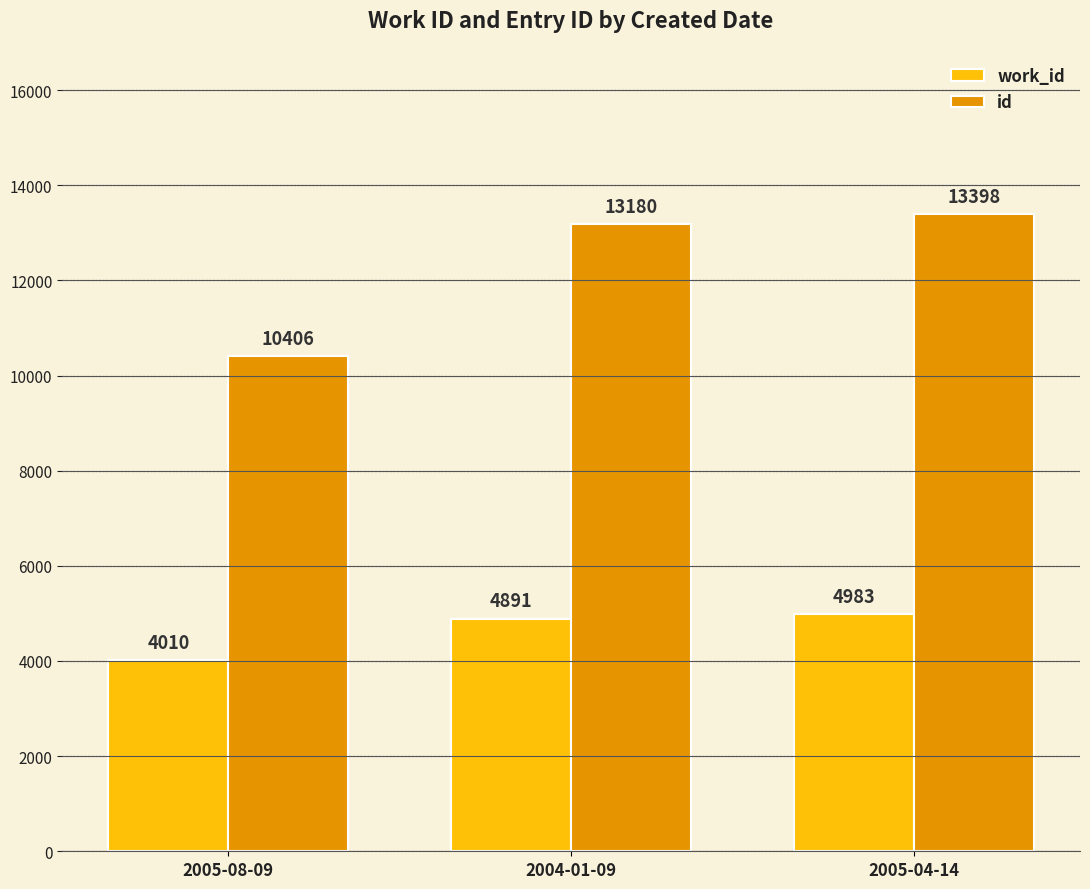

What is the sum of all id values?

36984